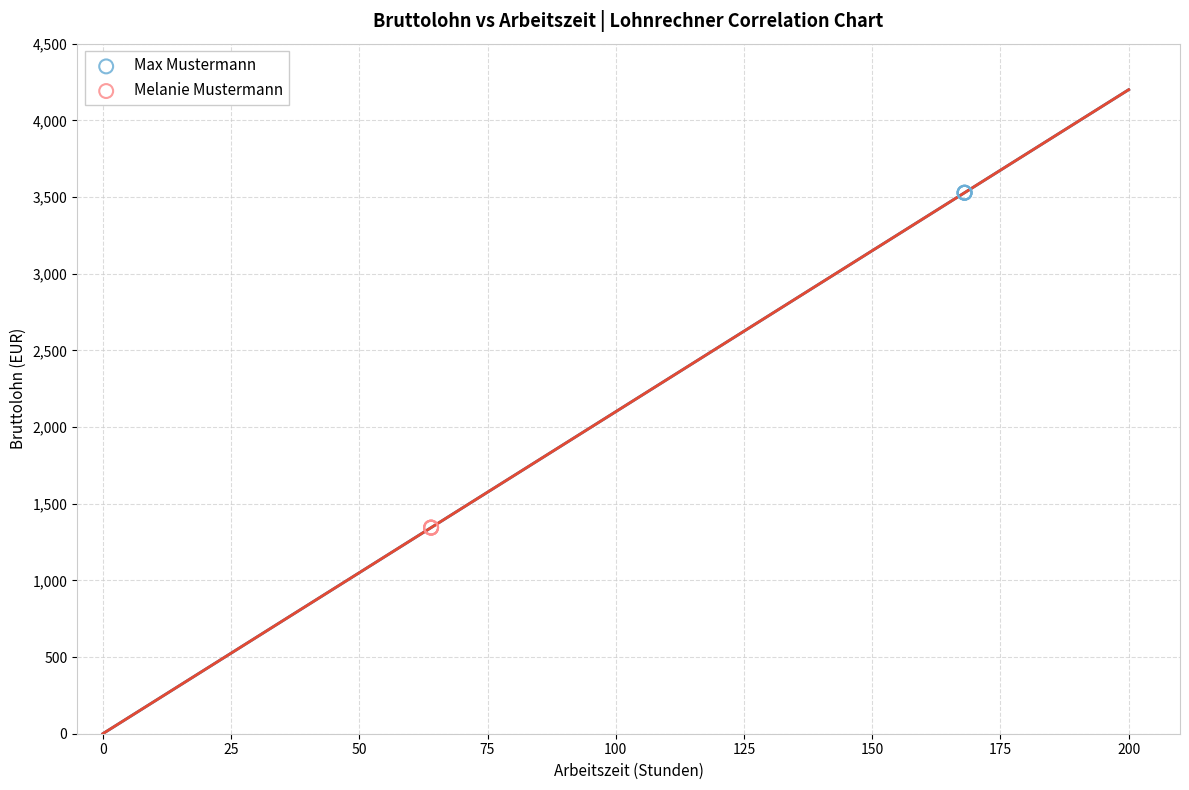

Which series reaches the minimum Y coordinate?

Melanie Mustermann